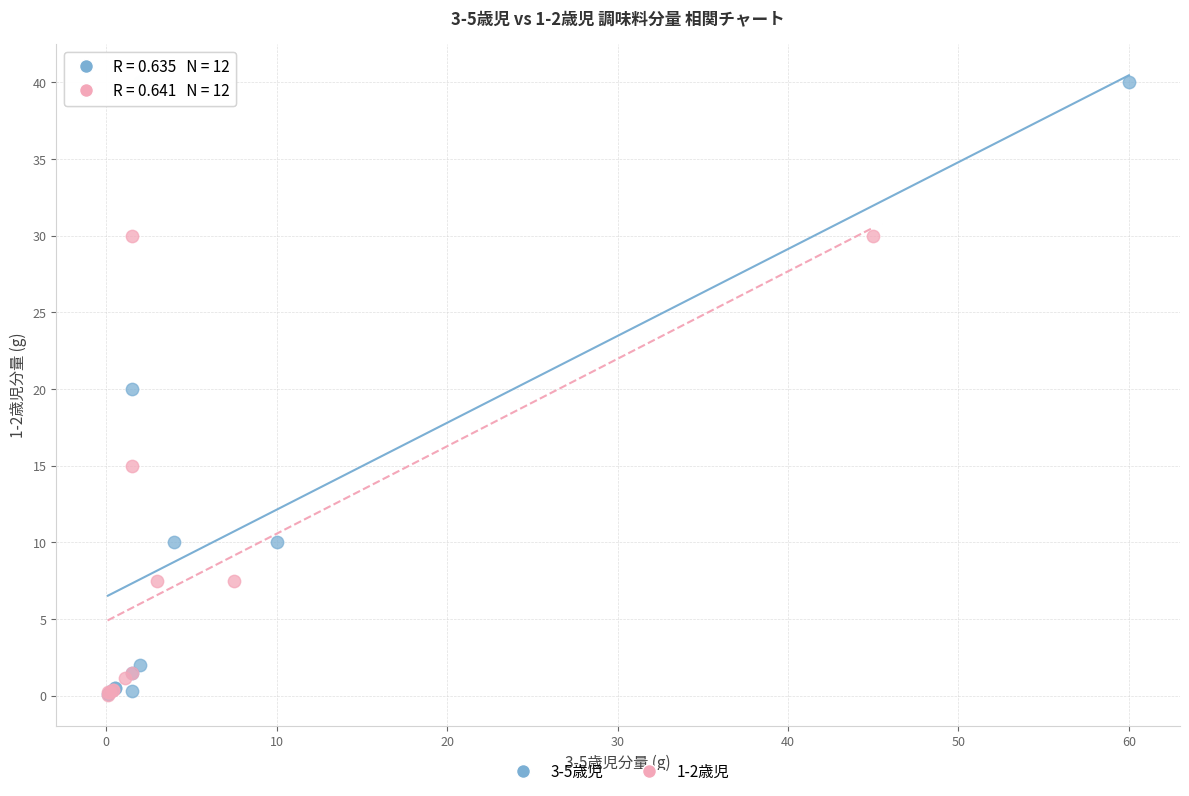

Which series contains the highest Y value?

3-5歳児